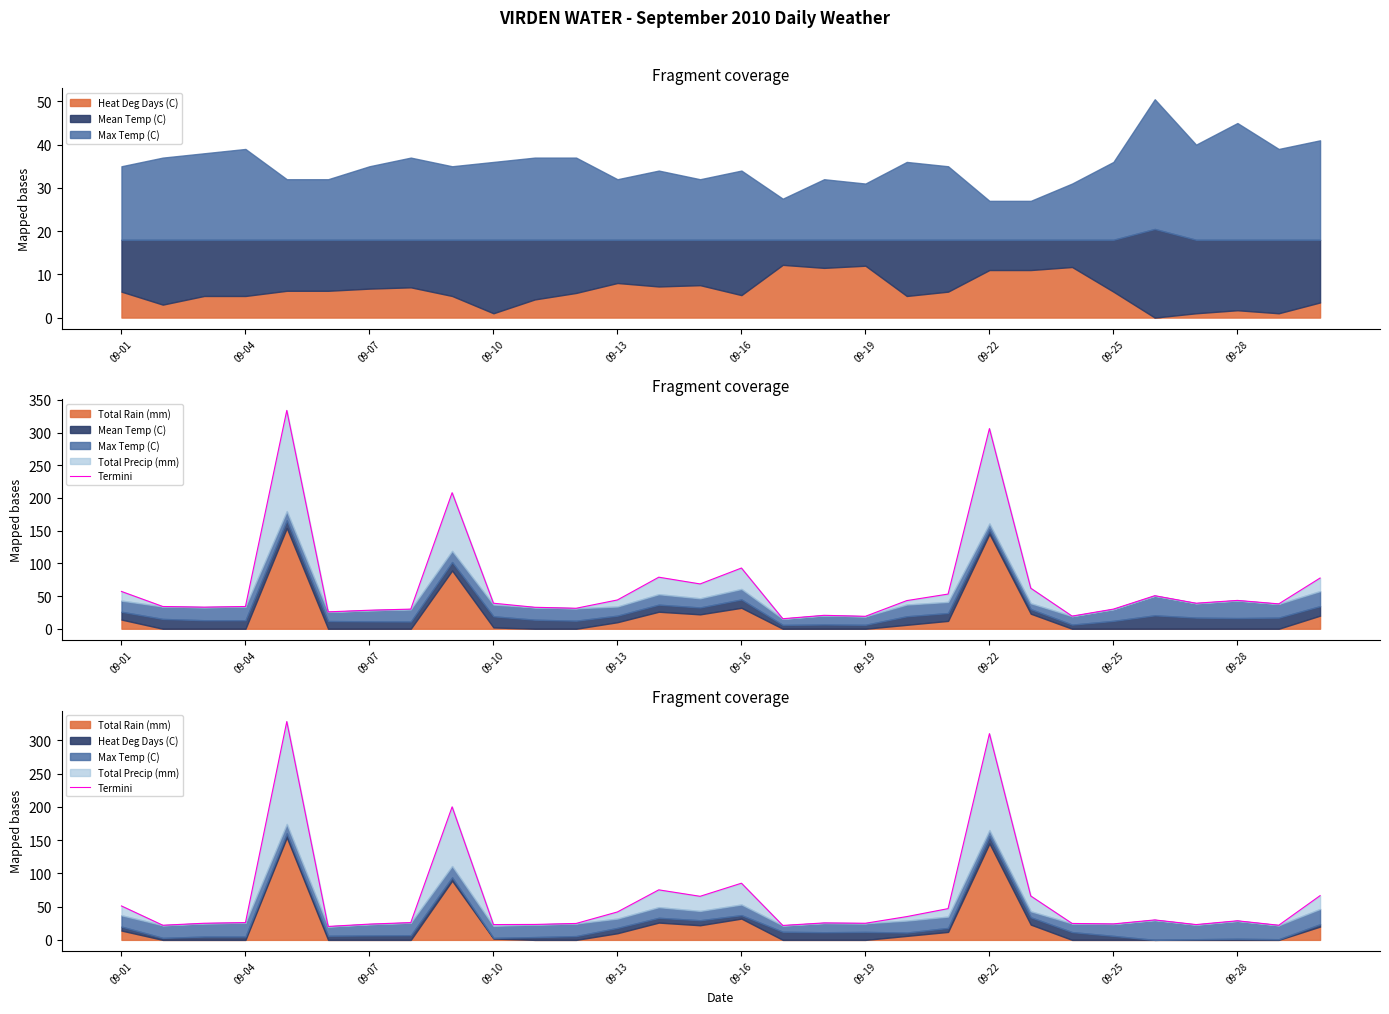

What is the difference between the maximum and minimum values?

308.0